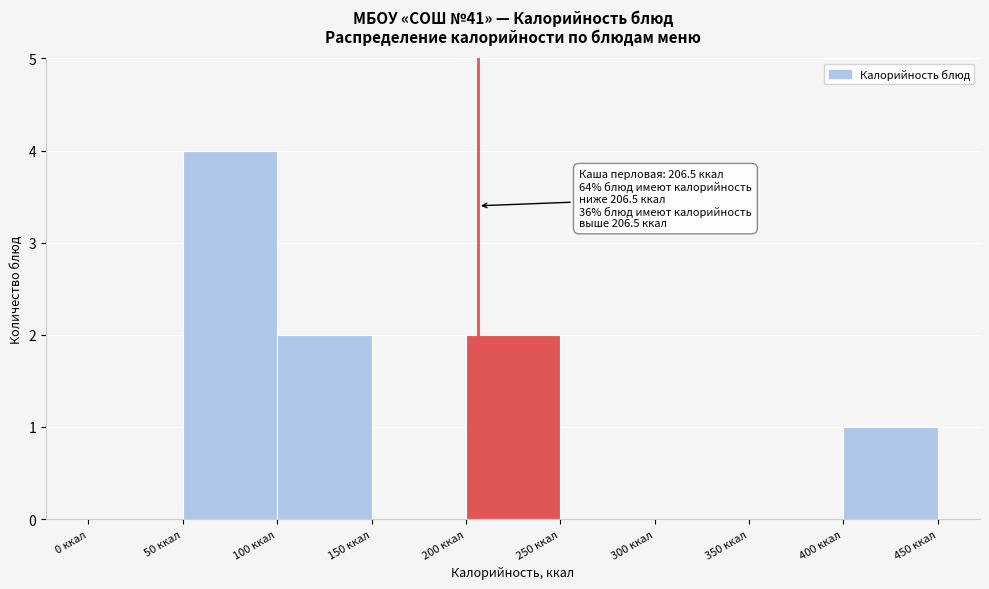

Over which range of the x-axis is the bar tallest?

50 to 100